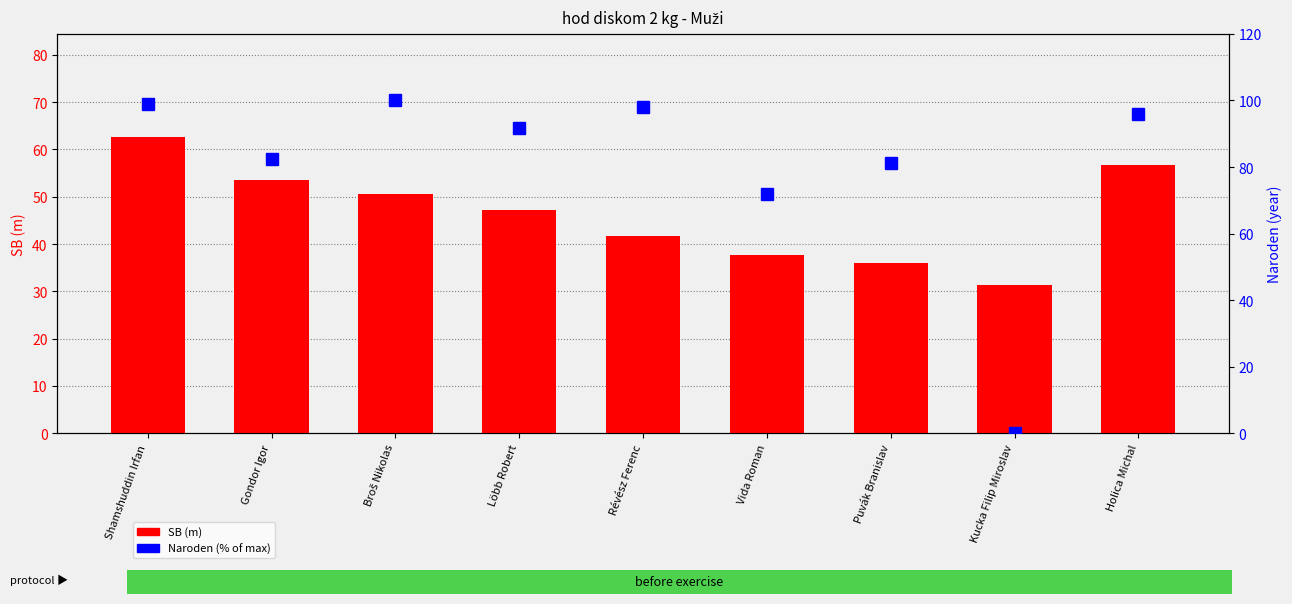

How many series are shown in this chart?

2